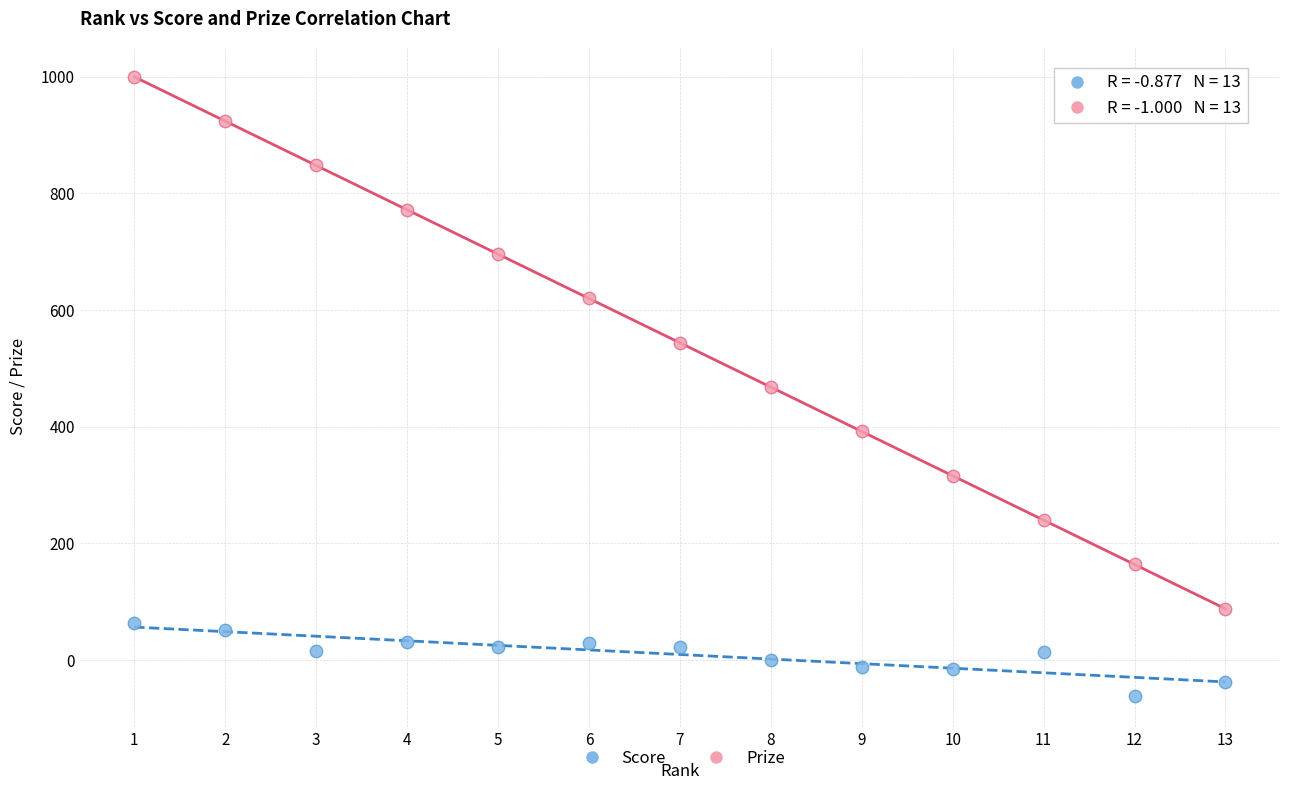

Which series contains the lowest Y value?

Score